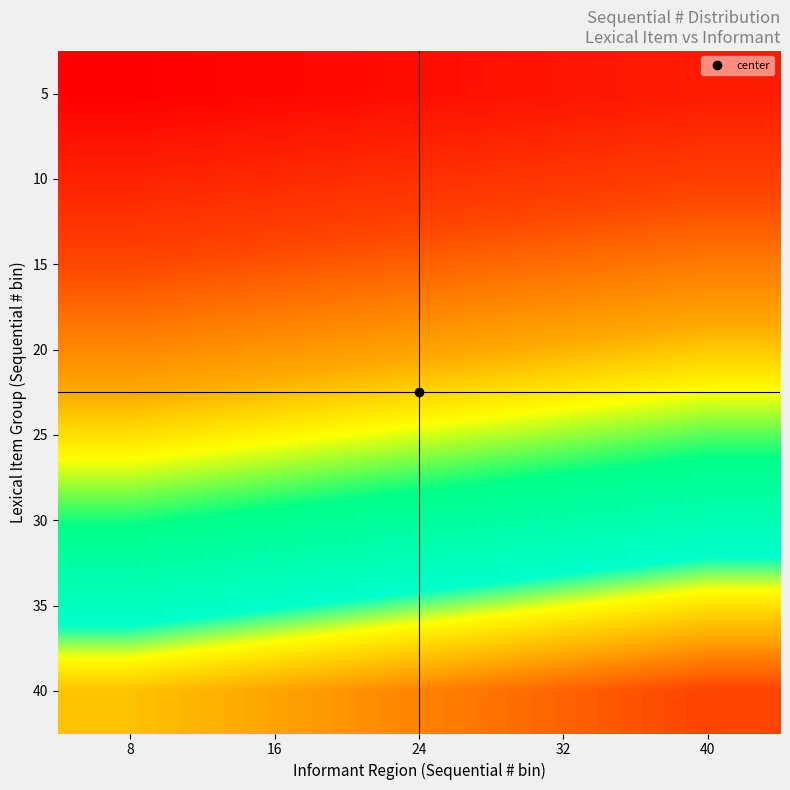

Reading right to left, transcribe all the data shown in this chart.

5: 40=5	32=4	24=3	16=2	8=1
10: 40=10	32=9	24=8	16=7	8=6
15: 40=15	32=14	24=13	16=12	8=11
20: 40=20	32=19	24=18	16=17	8=16
25: 40=25	32=24	24=23	16=22	8=21
30: 40=30	32=29	24=28	16=27	8=26
35: 40=35	32=34	24=33	16=32	8=31
40: 40=40	32=39	24=38	16=37	8=36